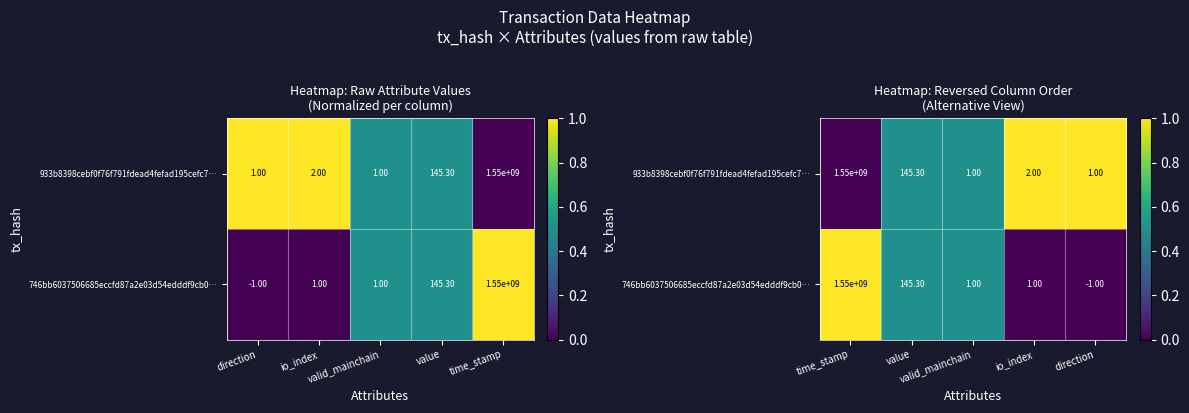

What is the difference between the 933b8398cebf0f76f791fdead4fefad195cefc7… values at io_index and value?

0.5